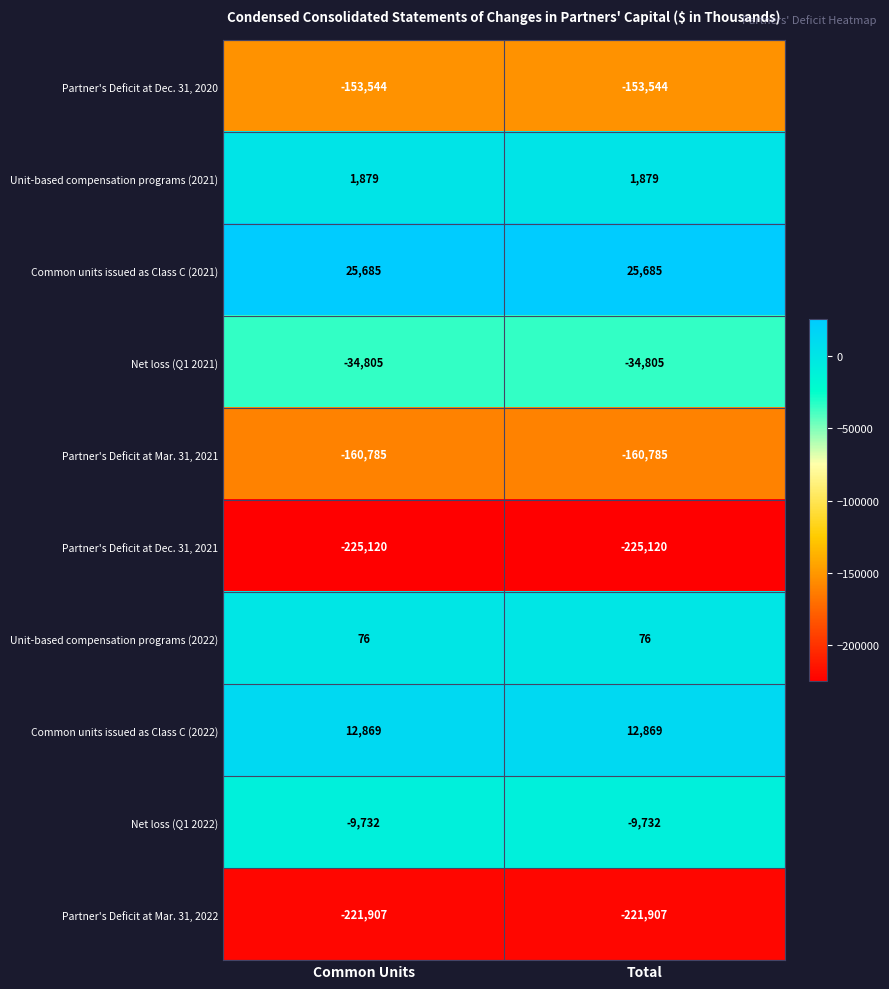

What is the spread (max minus min) of values at Total?

250805